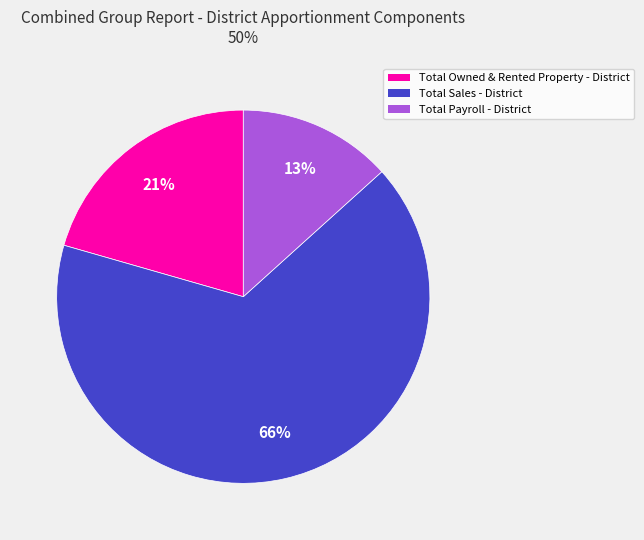

To the nearest percent, what percentage of the pie is Total Owned & Rented Property - District?

21%